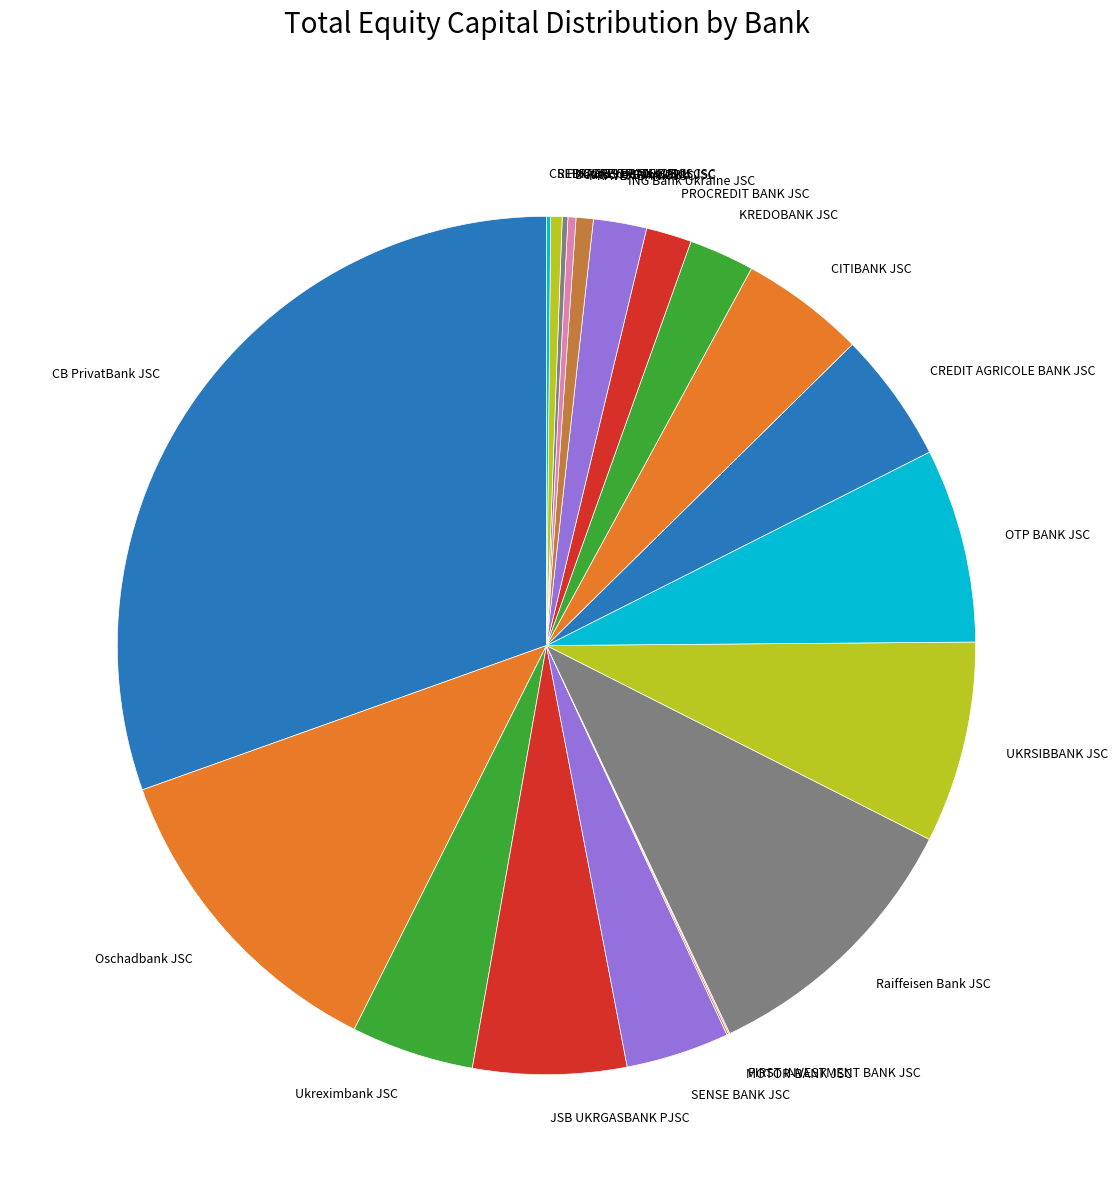

Is there any slice that represents more than half of the pie?

No